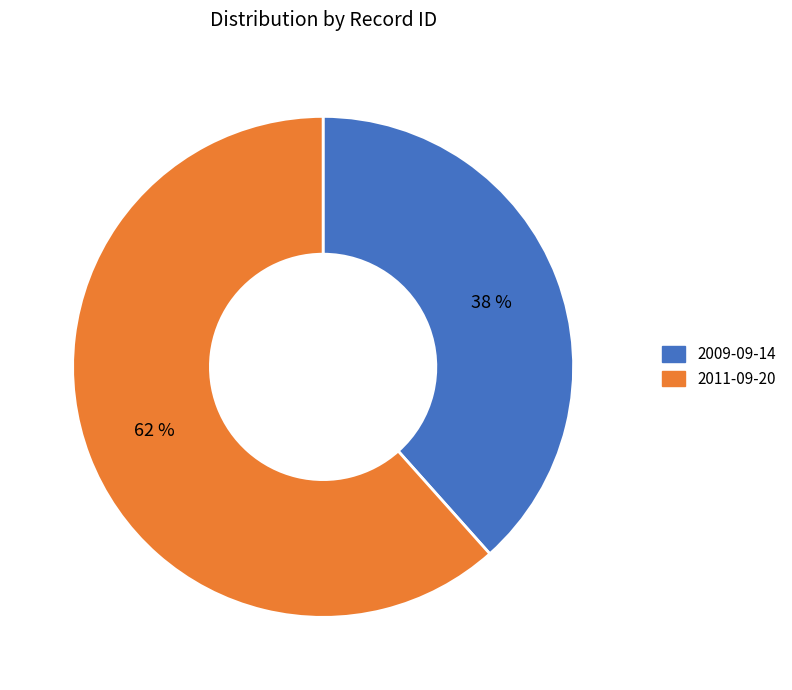

Is the sum of 2009-09-14 and 2011-09-20 greater than half?

Yes